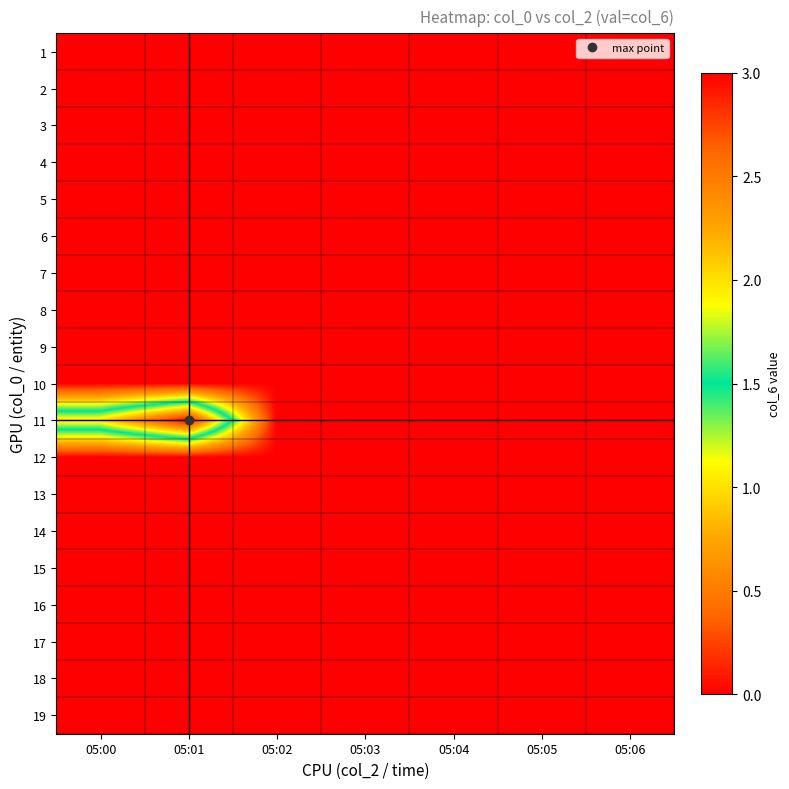

Reading right to left, extract all data points from this chart.

1: 05:06=0	05:05=0	05:04=0	05:03=0	05:02=0	05:01=0	05:00=0
2: 05:06=0	05:05=0	05:04=0	05:03=0	05:02=0	05:01=0	05:00=0
3: 05:06=0	05:05=0	05:04=0	05:03=0	05:02=0	05:01=0	05:00=0
4: 05:06=0	05:05=0	05:04=0	05:03=0	05:02=0	05:01=0	05:00=0
5: 05:06=0	05:05=0	05:04=0	05:03=0	05:02=0	05:01=0	05:00=0
6: 05:06=0	05:05=0	05:04=0	05:03=0	05:02=0	05:01=0	05:00=0
7: 05:06=0	05:05=0	05:04=0	05:03=0	05:02=0	05:01=0	05:00=0
8: 05:06=0	05:05=0	05:04=0	05:03=0	05:02=0	05:01=0	05:00=0
9: 05:06=0	05:05=0	05:04=0	05:03=0	05:02=0	05:01=0	05:00=0
10: 05:06=0	05:05=0	05:04=0	05:03=0	05:02=0	05:01=0	05:00=0
11: 05:06=0	05:05=0	05:04=0	05:03=0	05:02=0	05:01=3	05:00=2
12: 05:06=0	05:05=0	05:04=0	05:03=0	05:02=0	05:01=0	05:00=0
13: 05:06=0	05:05=0	05:04=0	05:03=0	05:02=0	05:01=0	05:00=0
14: 05:06=0	05:05=0	05:04=0	05:03=0	05:02=0	05:01=0	05:00=0
15: 05:06=0	05:05=0	05:04=0	05:03=0	05:02=0	05:01=0	05:00=0
16: 05:06=0	05:05=0	05:04=0	05:03=0	05:02=0	05:01=0	05:00=0
17: 05:06=0	05:05=0	05:04=0	05:03=0	05:02=0	05:01=0	05:00=0
18: 05:06=0	05:05=0	05:04=0	05:03=0	05:02=0	05:01=0	05:00=0
19: 05:06=0	05:05=0	05:04=0	05:03=0	05:02=0	05:01=0	05:00=0